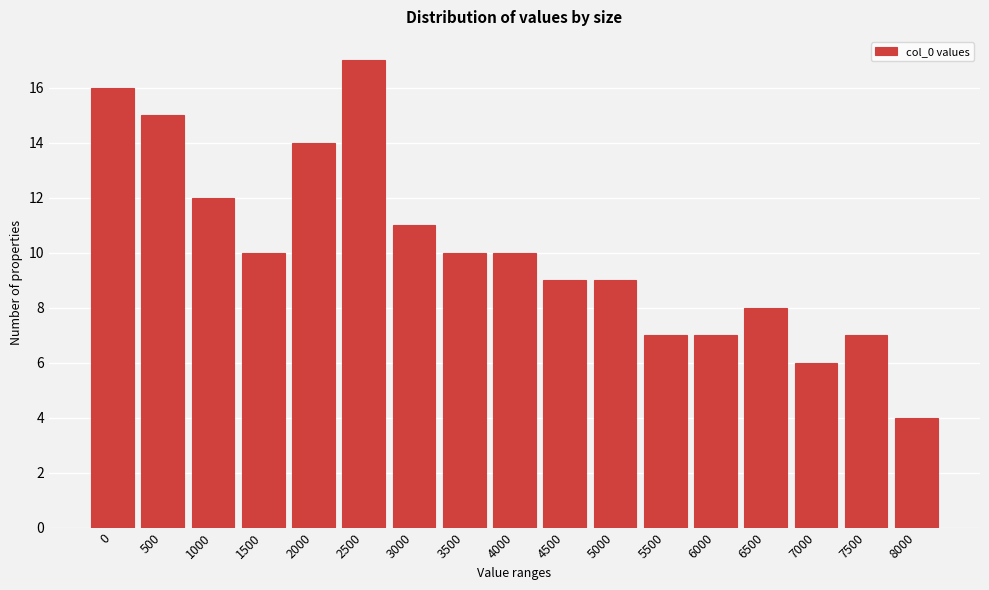

Reading right to left, what are all the values shown in this chart?

4	7	6	8	7	7	9	9	10	10	11	17	14	10	12	15	16